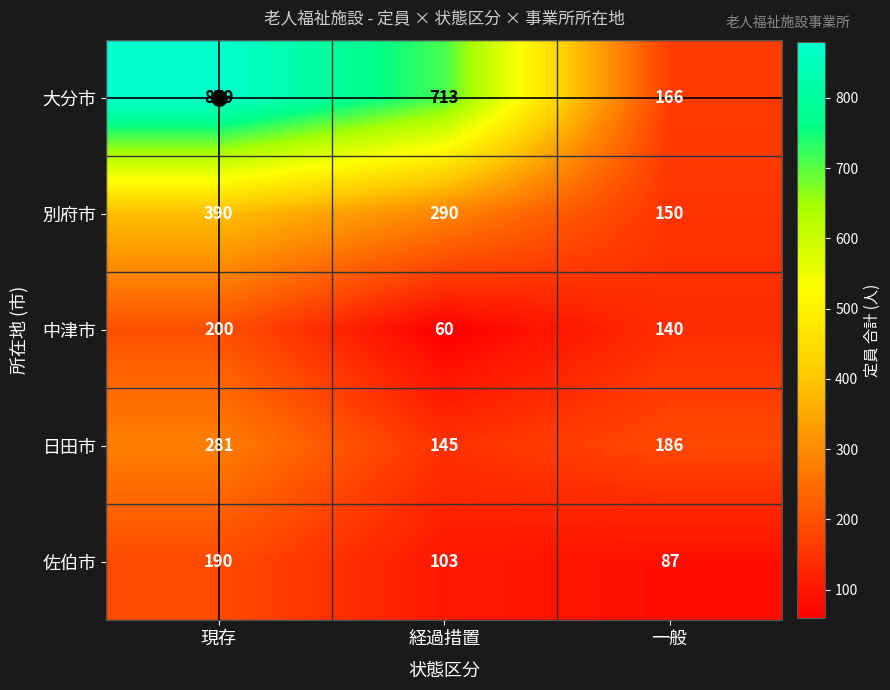

Is it true that 日田市 equals 194 at 経過措置?

False